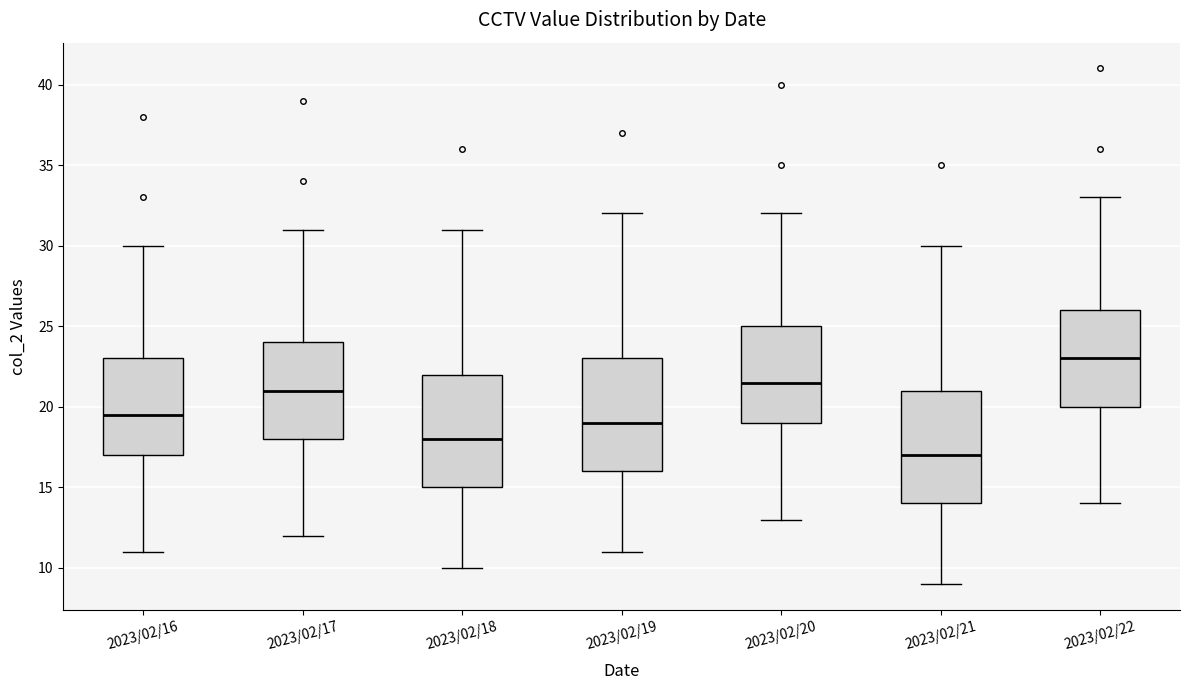

Which box has the lowest median line?

2023/02/21